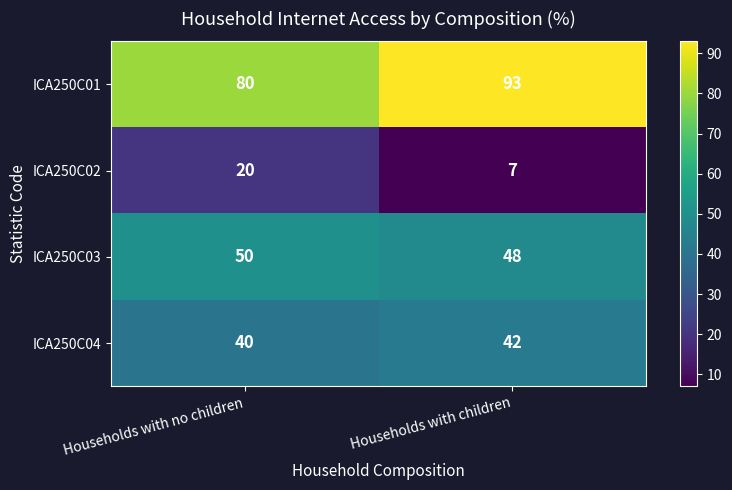

Which series has the largest total across all categories?

ICA250C01